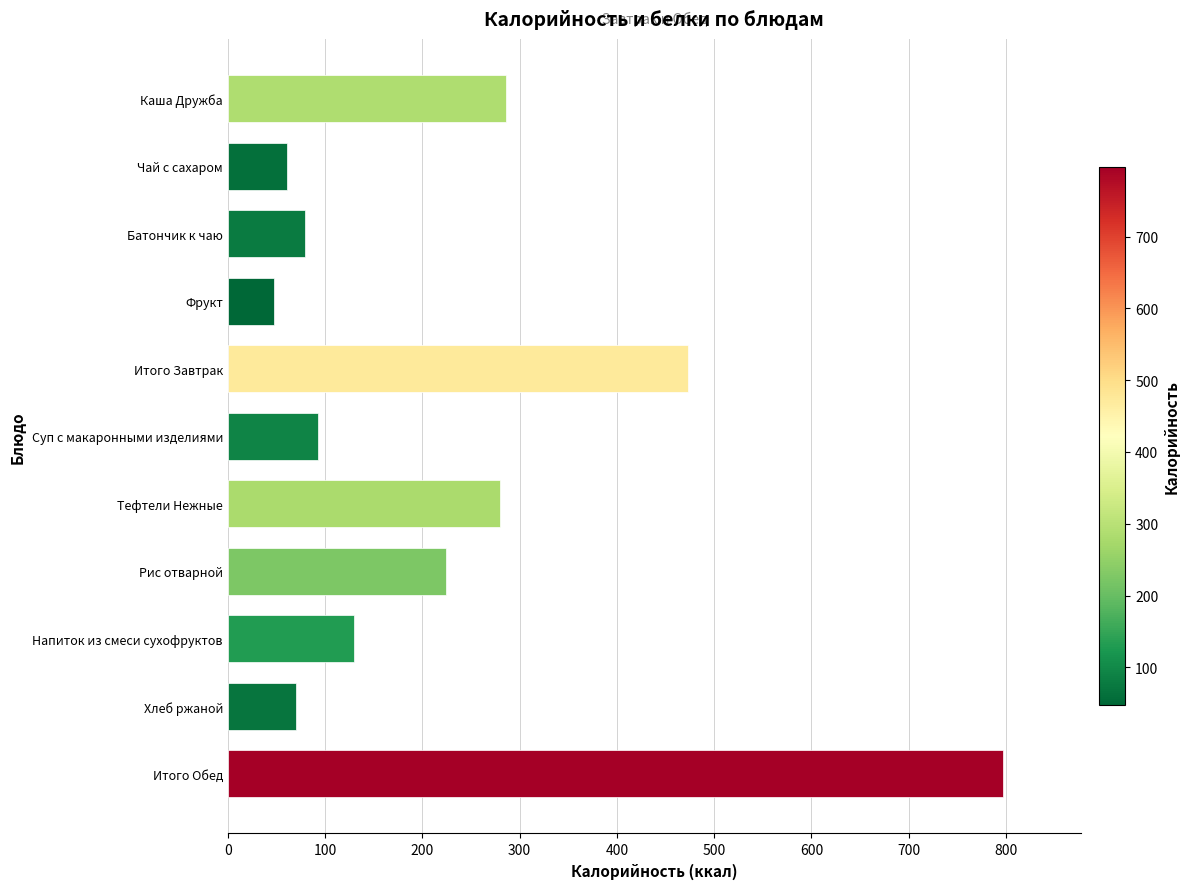

How many series are shown in this chart?

1